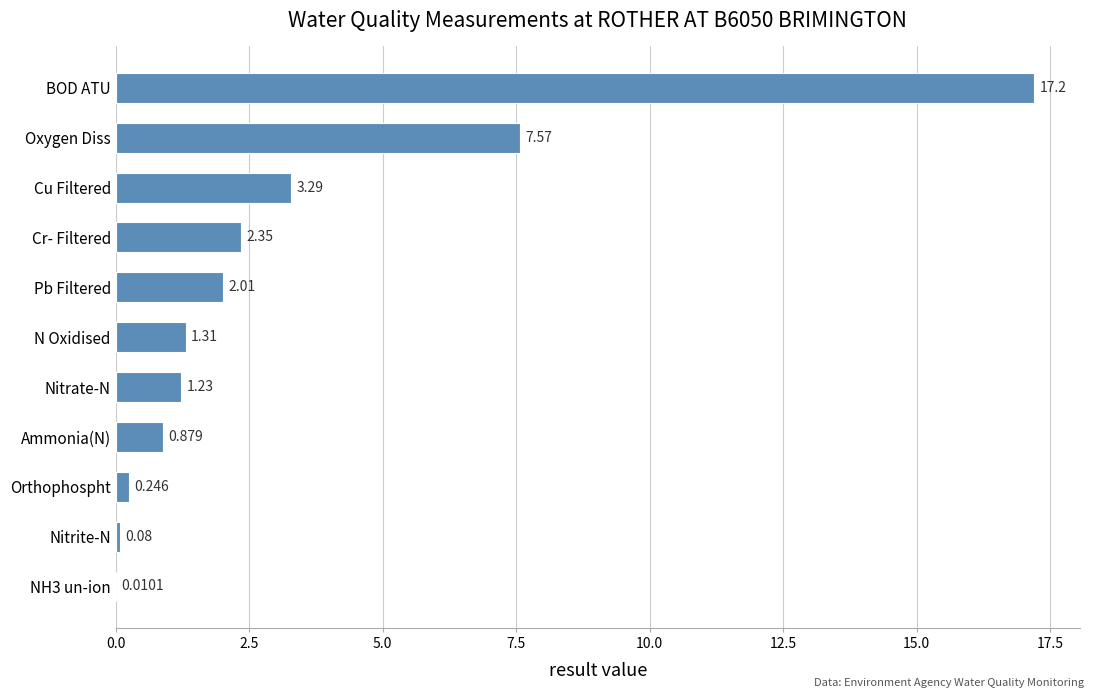

Where is the data nearest to the value 8?

Oxygen Diss